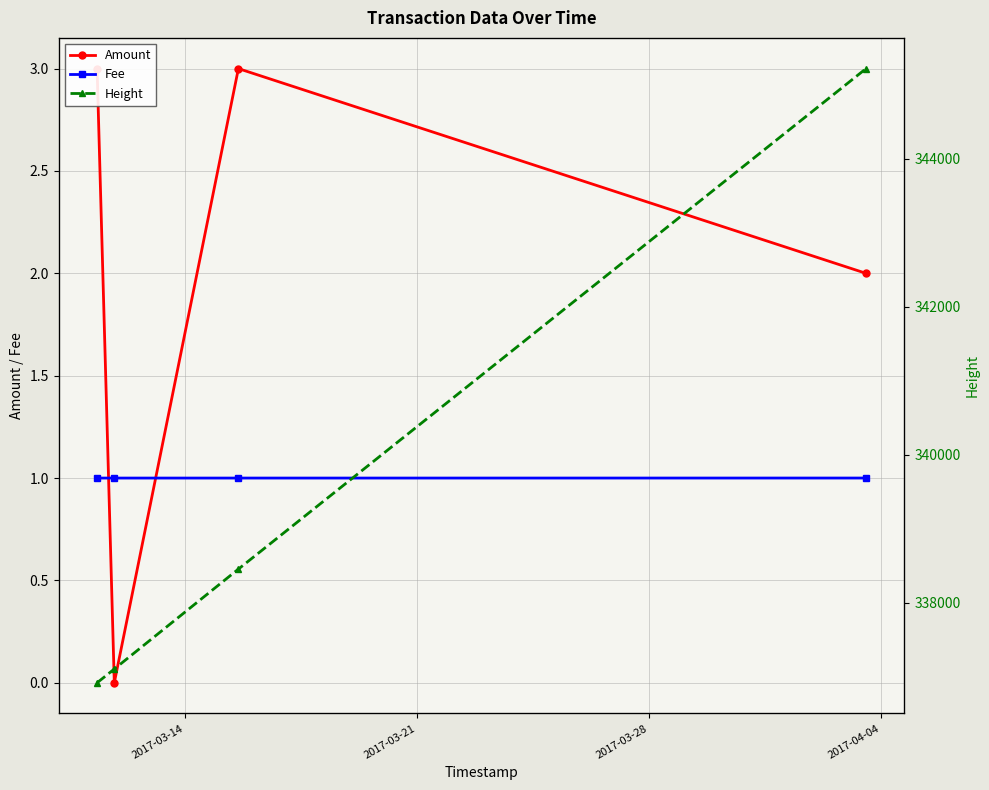

True or false: Amount and Fee intersect in this chart.

True